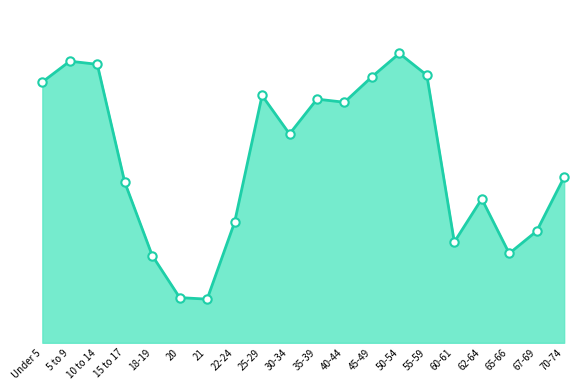

What is the minimum value shown in the chart?

84